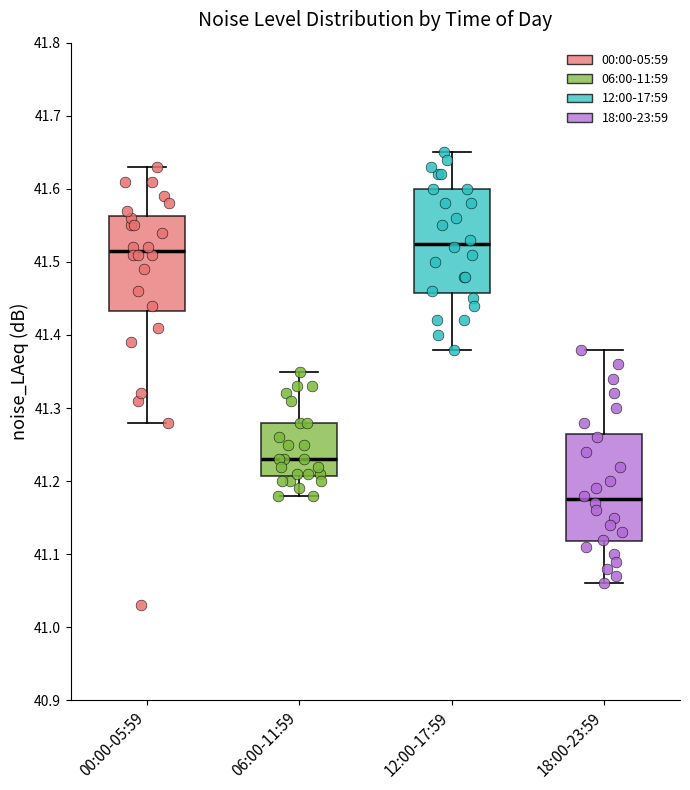

Where does the upper whisker of the box for 18:00-23:59 end on the y-axis? The values are not printed on the chart, so give them approximately, as read against the axis.

41.38